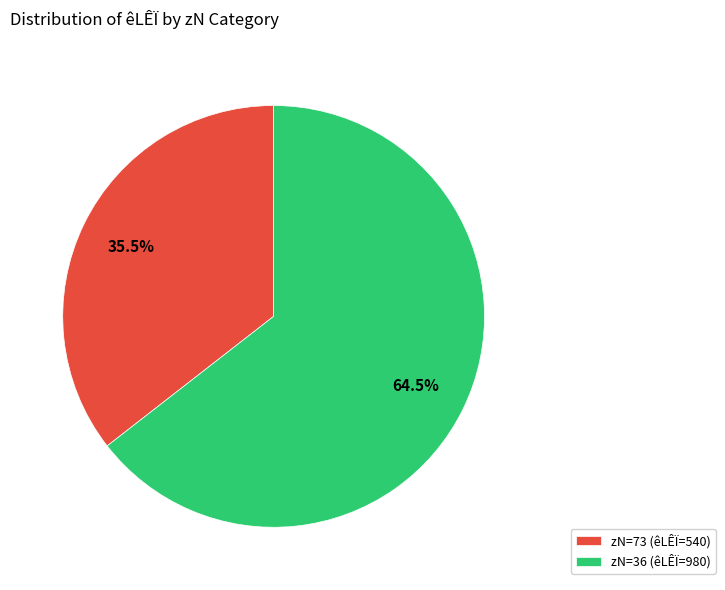

Rank the categories by value from lowest to highest.

zN=73 (êLÊÏ=540), zN=36 (êLÊÏ=980)